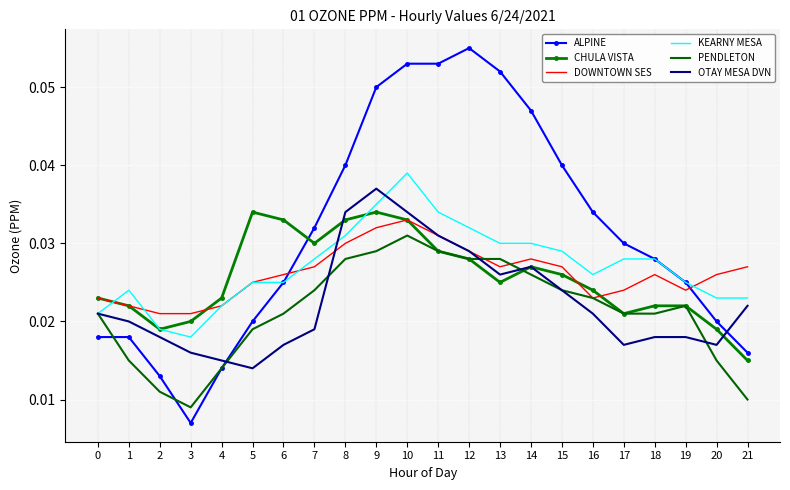

Which series has the largest total across all categories?

ALPINE